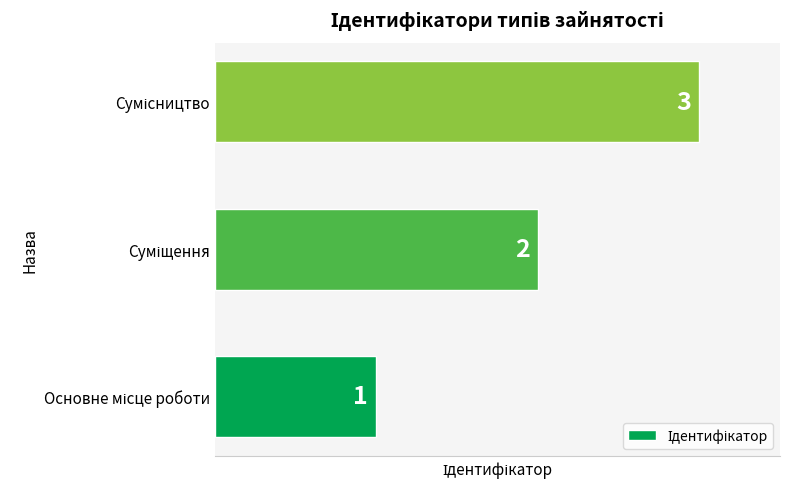

What is the maximum value shown in the chart?

3